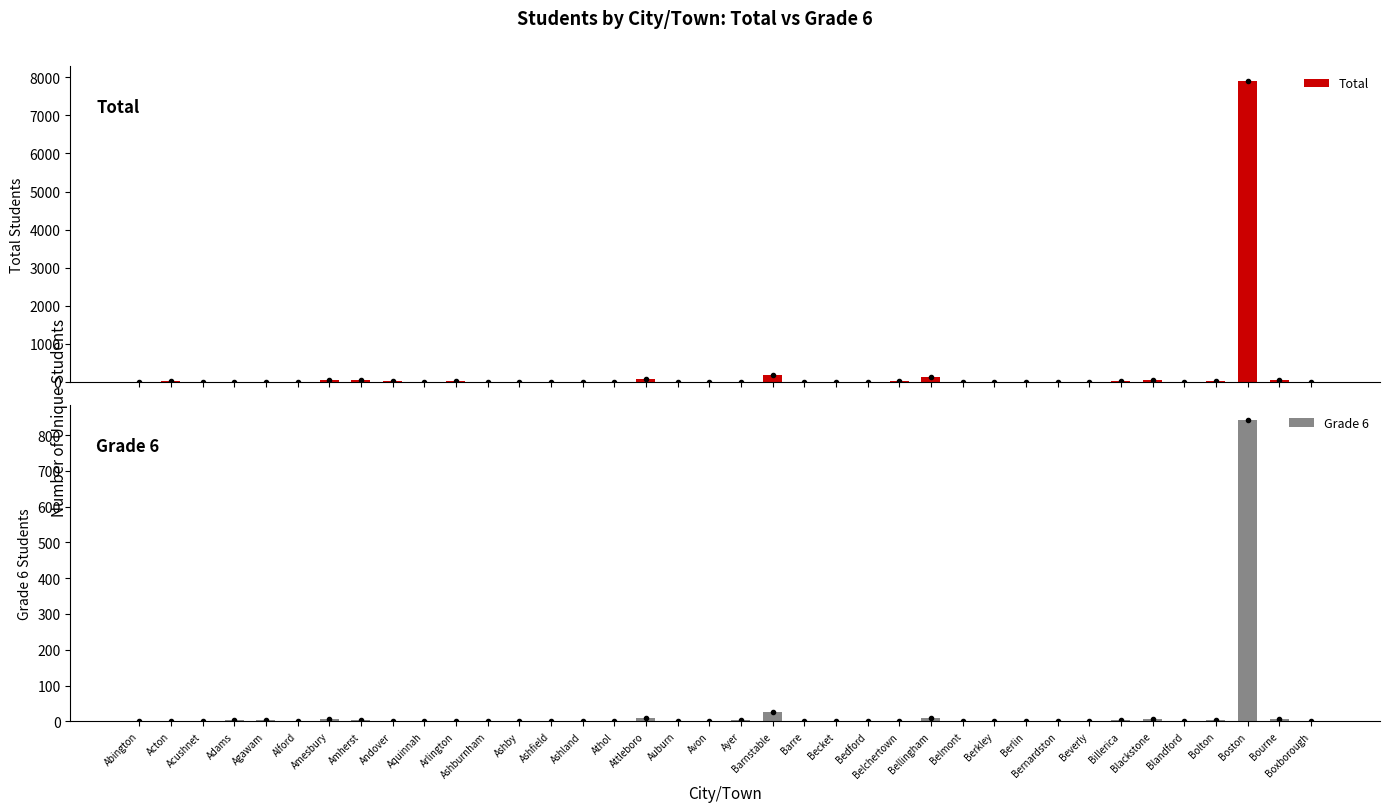

List the series in order of their peak value, highest first.

Total, Grade 6